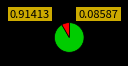

Is there any slice that represents more than half of the pie?

Yes